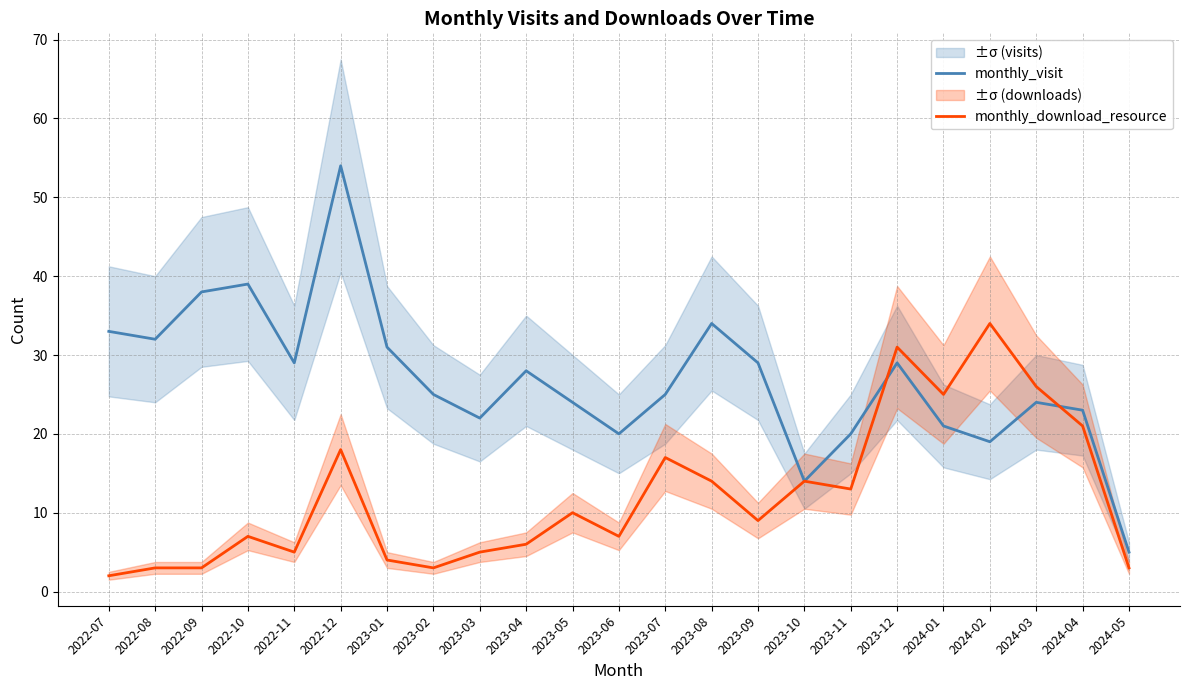

What is the label of the 14th point from the right?

2023-04